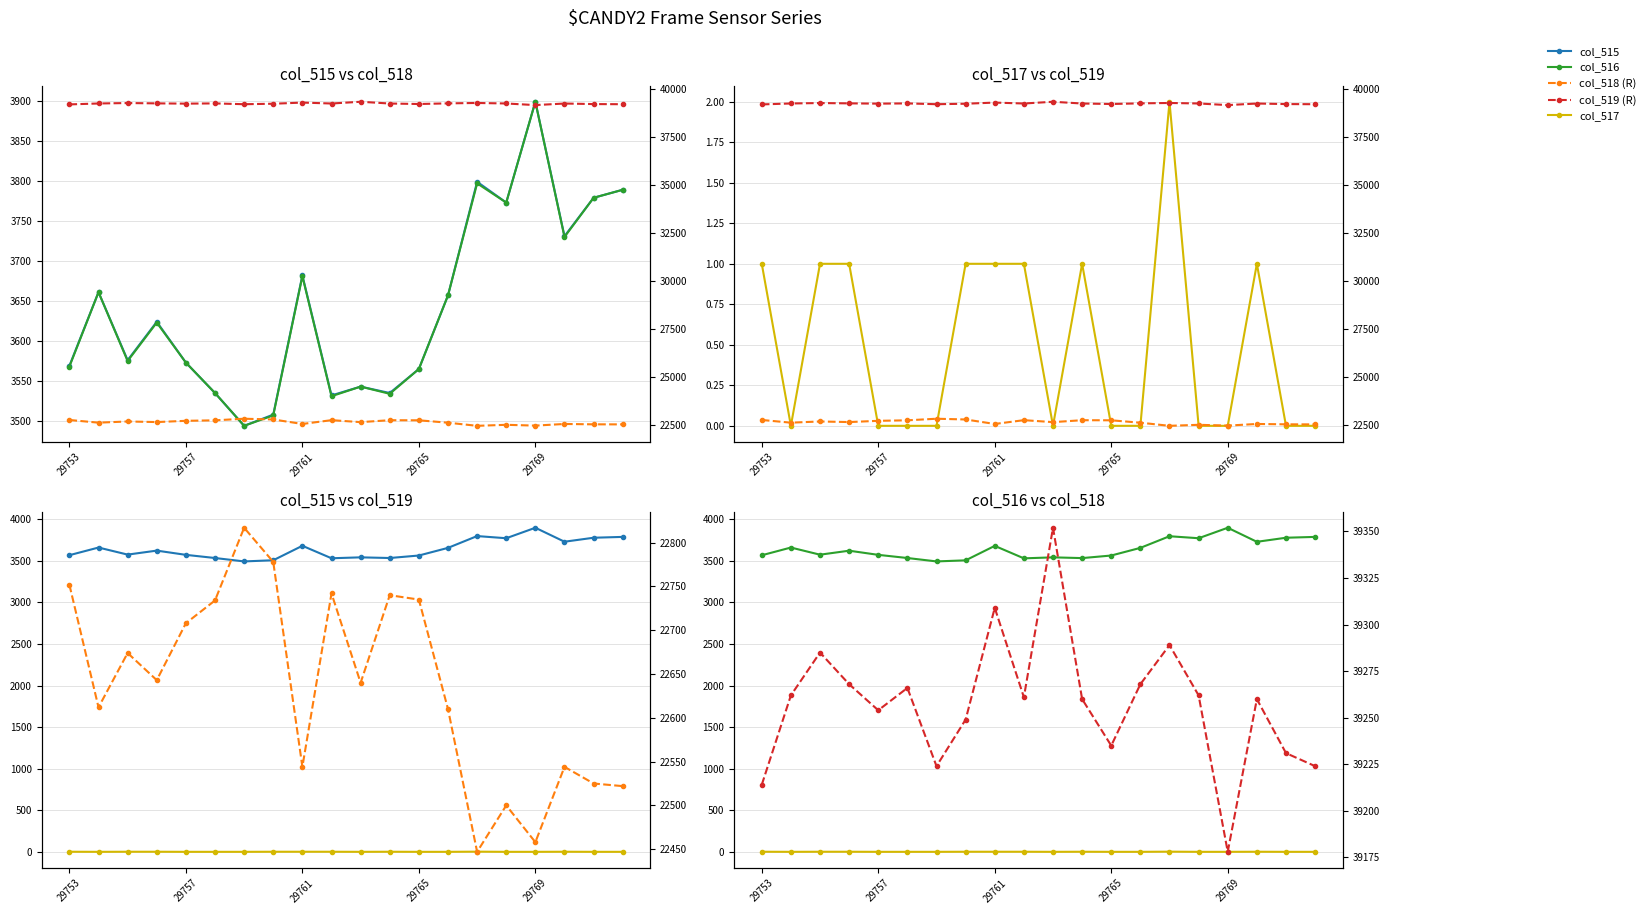

How many lines are shown in the chart?

5